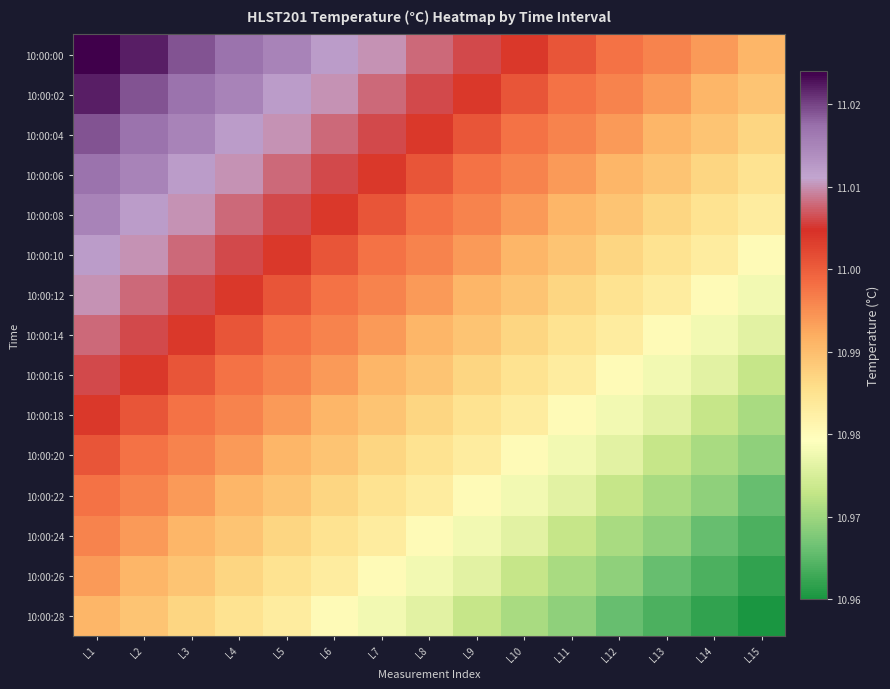

Which series has the widest spread of values?

10:00:00